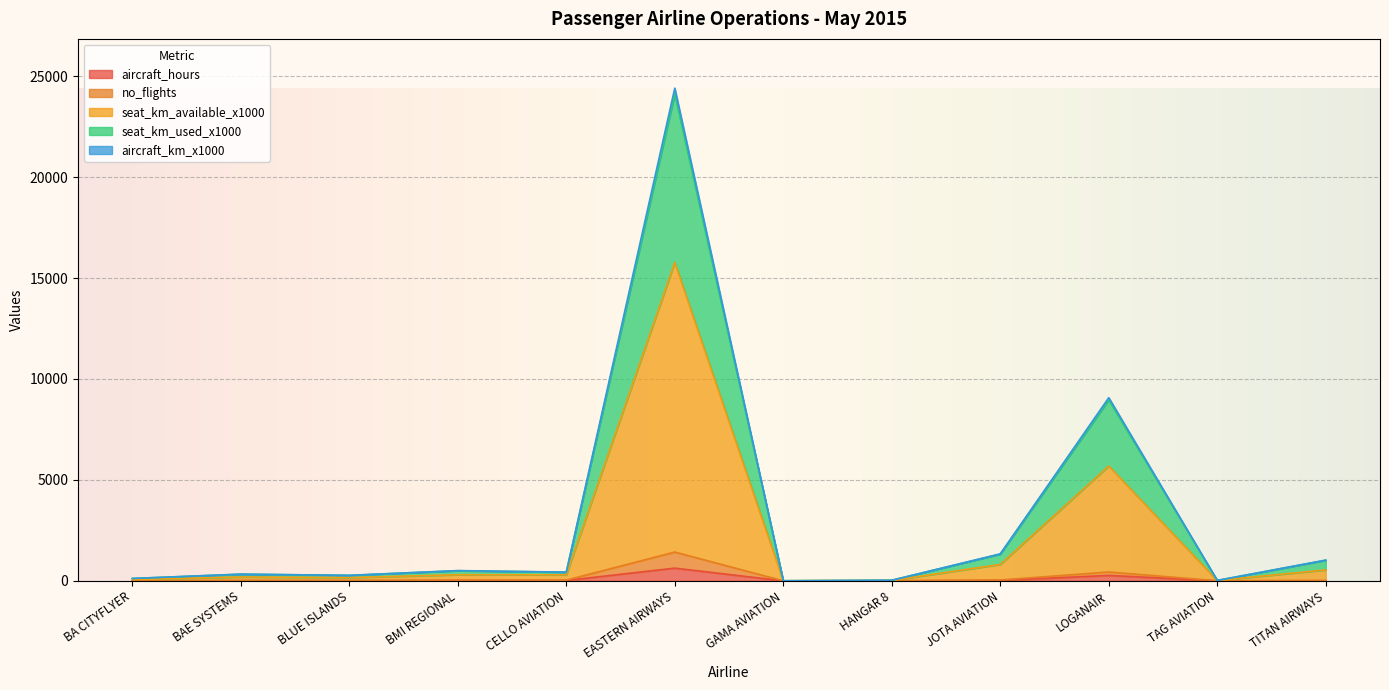

How many data points in no_flights are above 19?

6